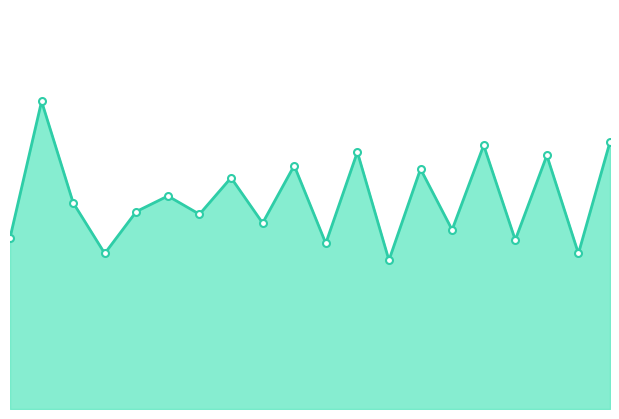

Reading right to left, extract all data points from this chart.

19=4.0	18=2.3	17=3.8	16=2.5	15=3.9	14=2.6	13=3.5	12=2.2	11=3.8	10=2.5	9=3.6	8=2.8	7=3.4	6=2.9	5=3.1	4=2.9	3=2.3	2=3.0	1=4.5	0=2.5